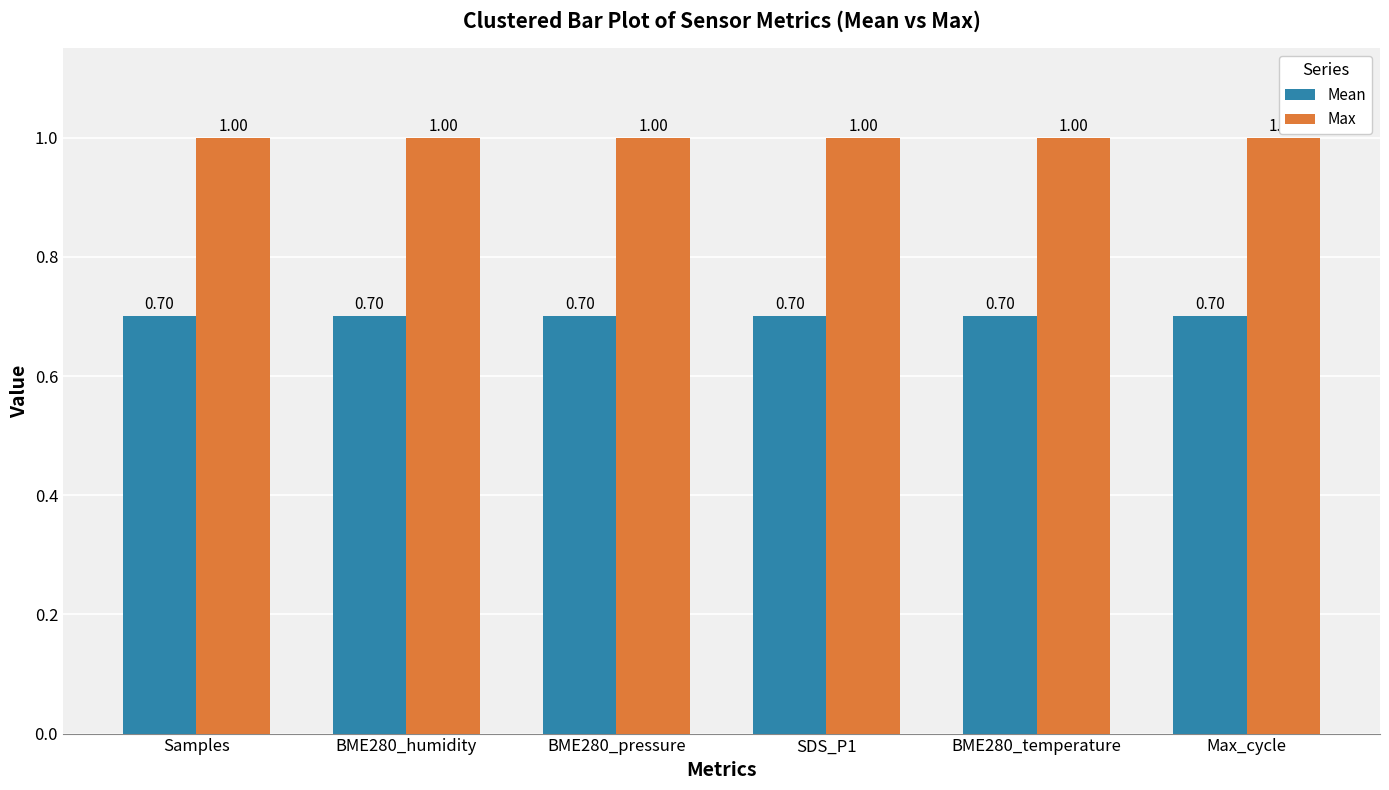

Rank the series at BME280_humidity from highest to lowest value.

Max, Mean